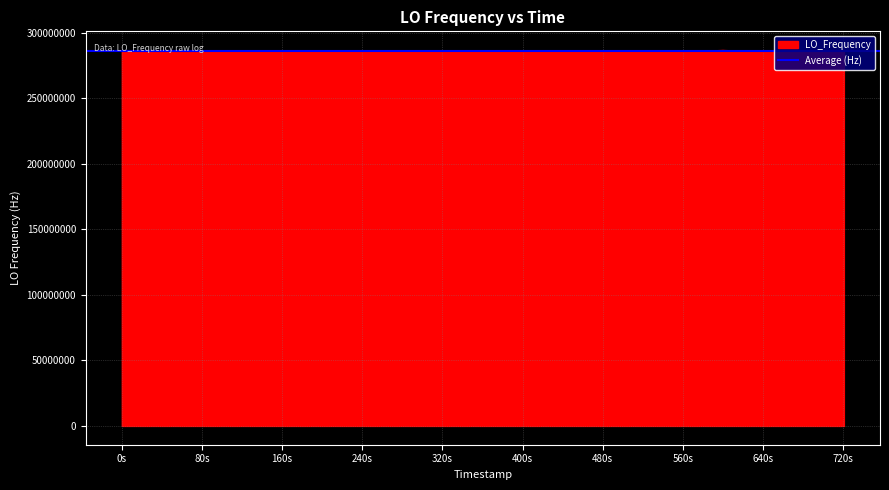

What is the minimum value for LO_Frequency?

286046999.8